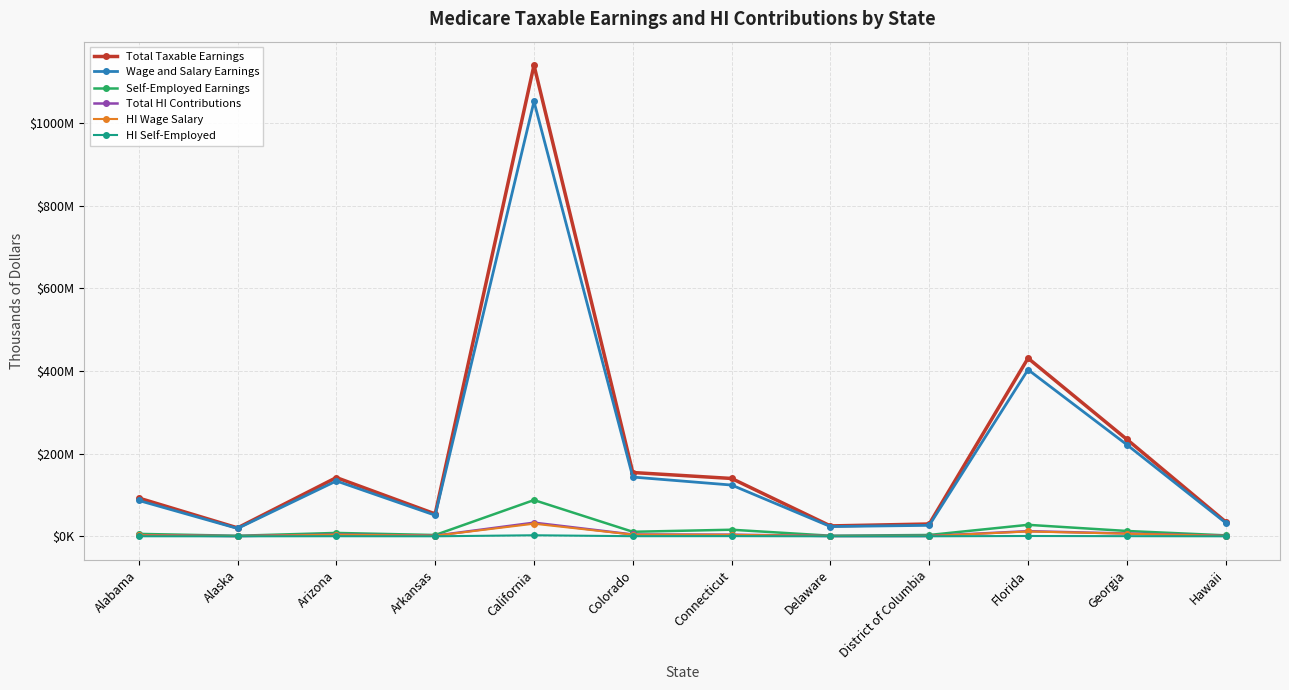

True or false: Total Taxable Earnings and HI Wage Salary intersect in this chart.

False